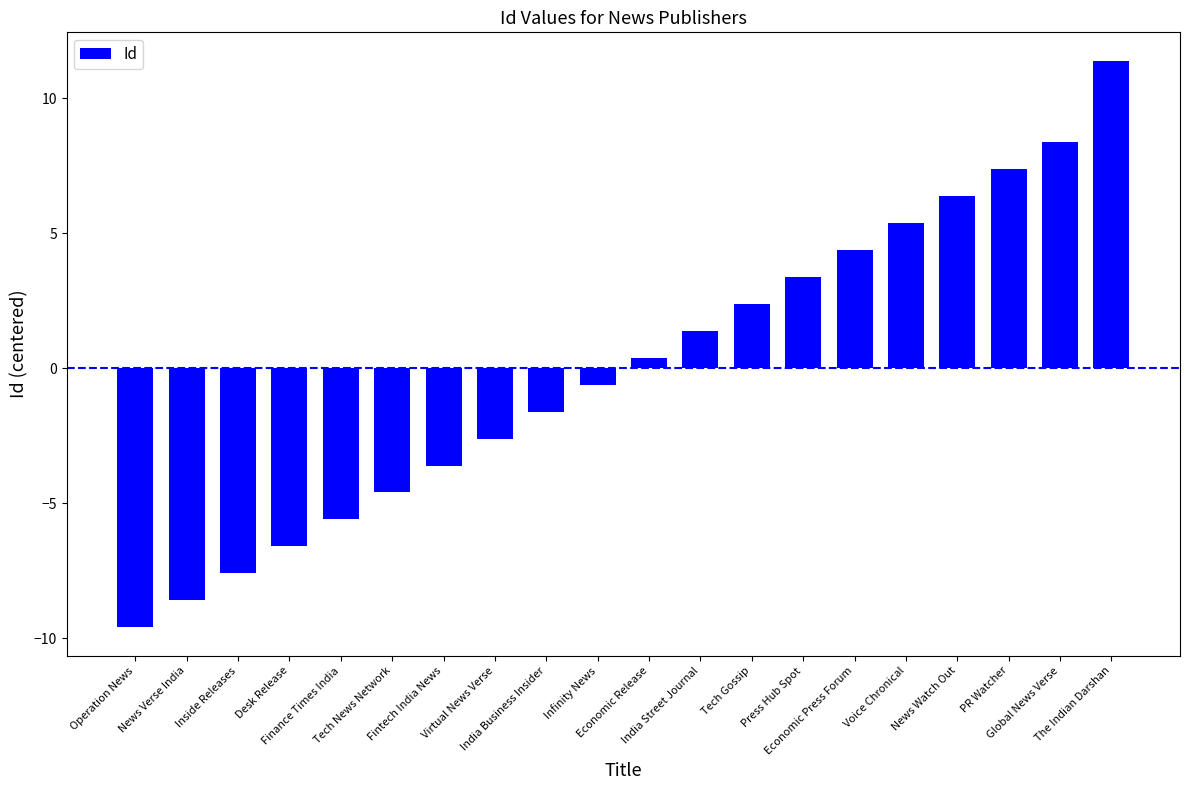

What is the difference between the values at India Street Journal and India Business Insider?

3.0